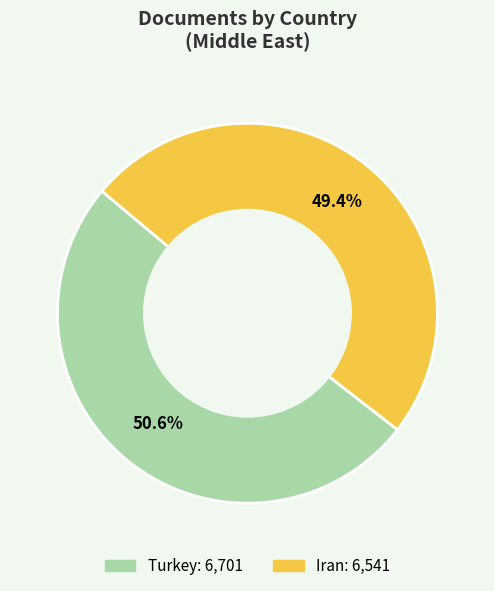

To the nearest percent, what portion does Turkey represent?

51%